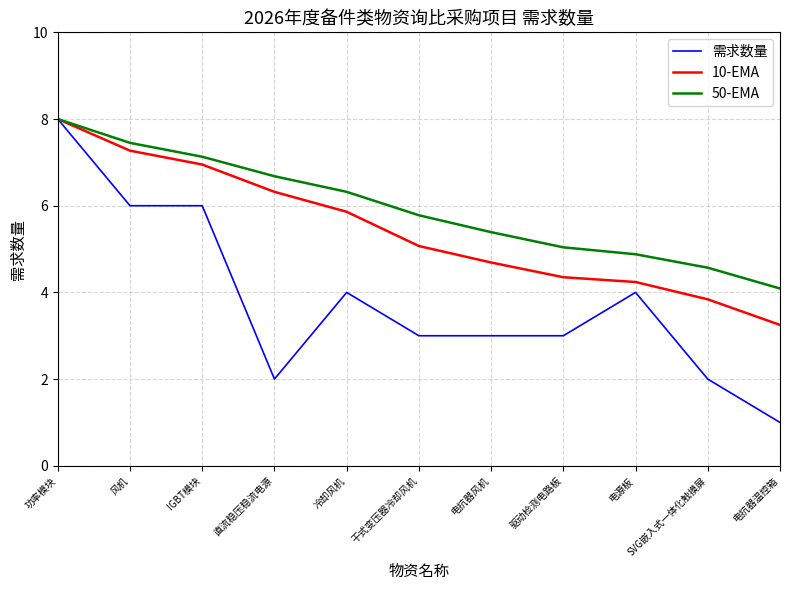

True or false: 10-EMA has more than 1 interior local peaks.

False